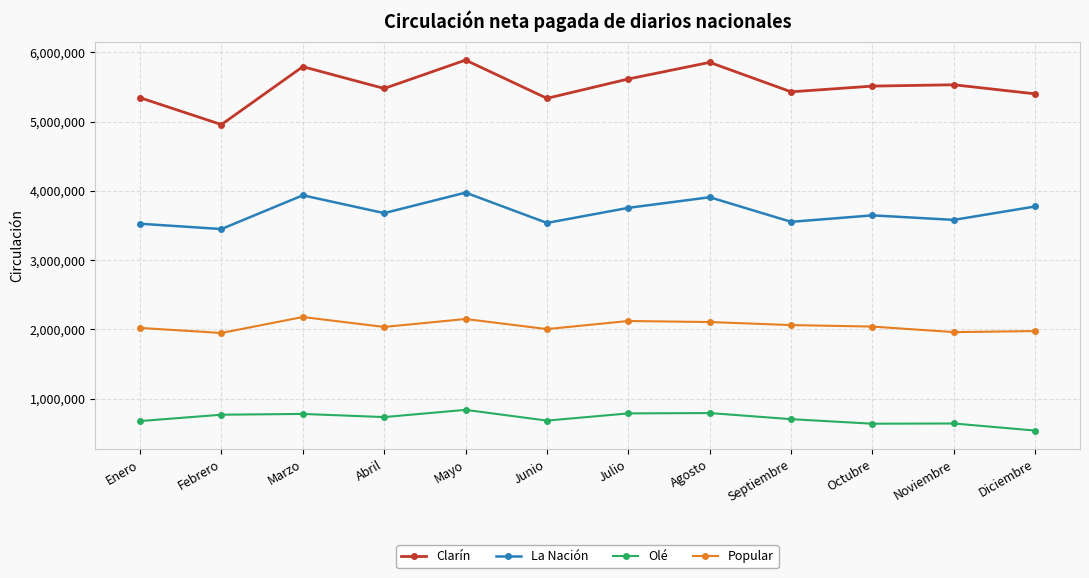

True or false: La Nación and Popular cross at least once.

False